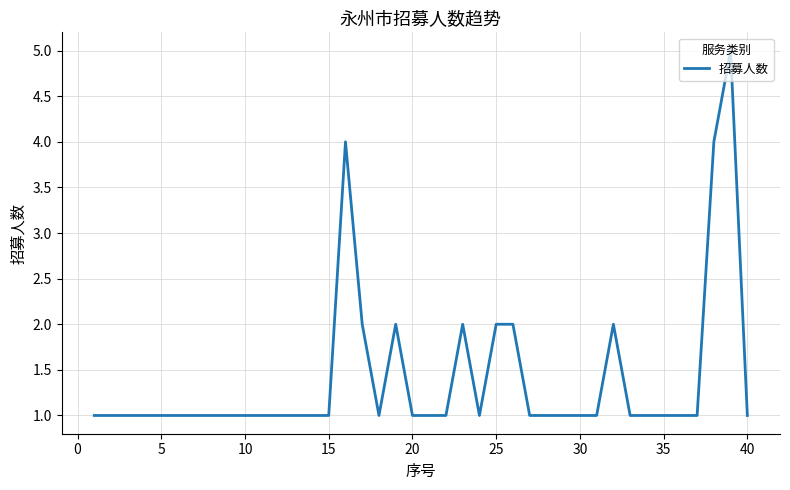

What is the greatest value displayed?

5